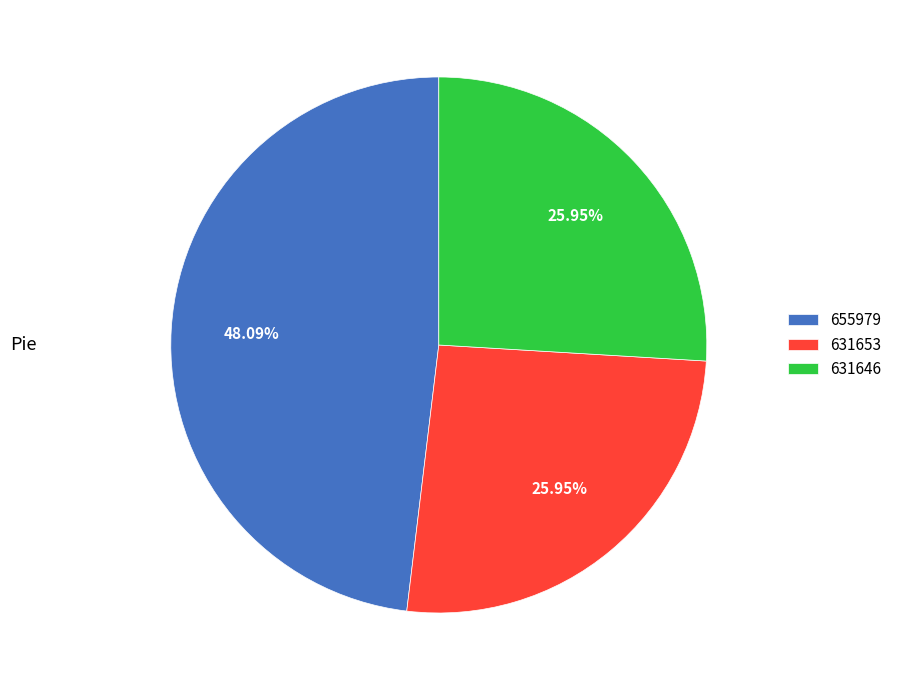

What is the largest slice in the pie chart?

655979